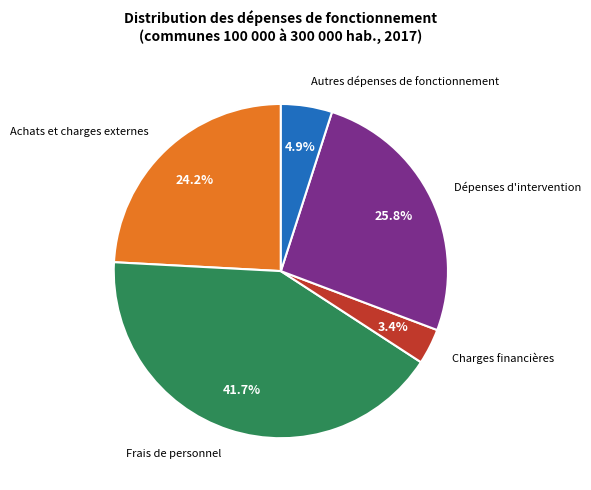

Between Dépenses d'intervention and Autres dépenses de fonctionnement, which is larger?

Dépenses d'intervention